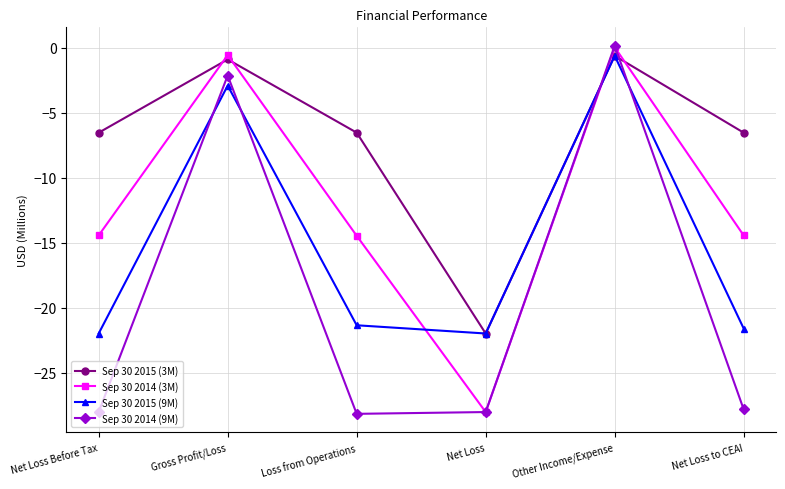

At how many categories does at least one series exceed -15?

5